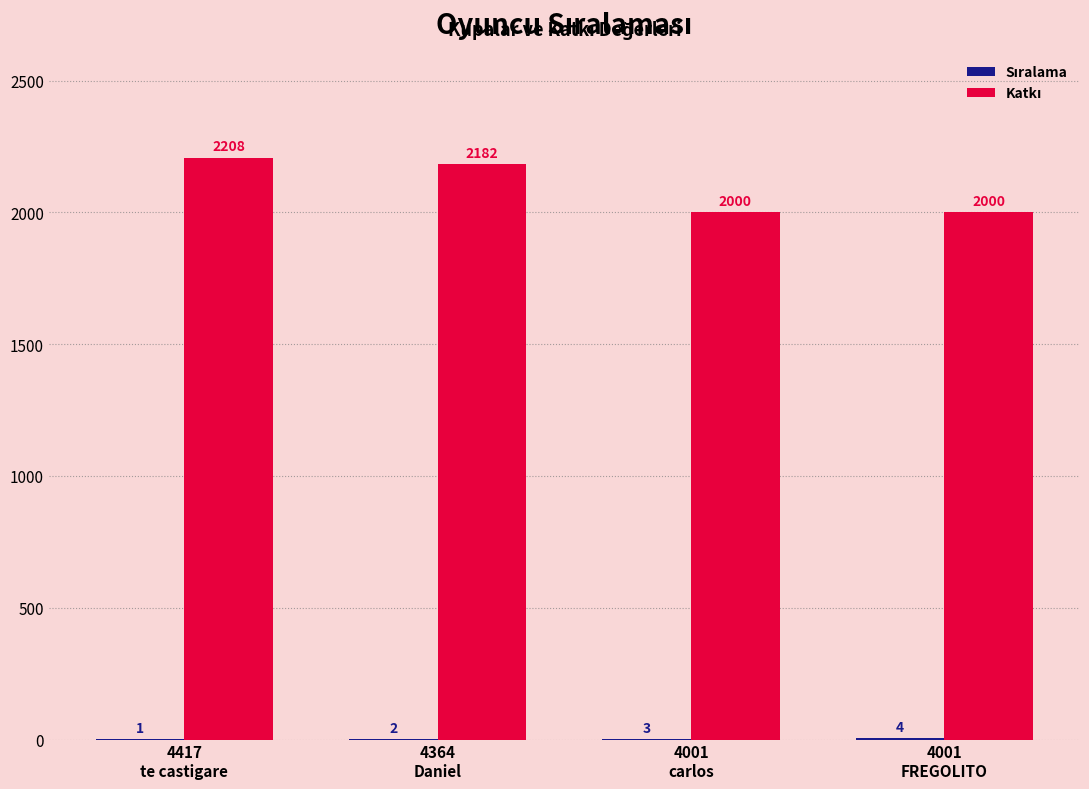

How many groups of bars are there?

4